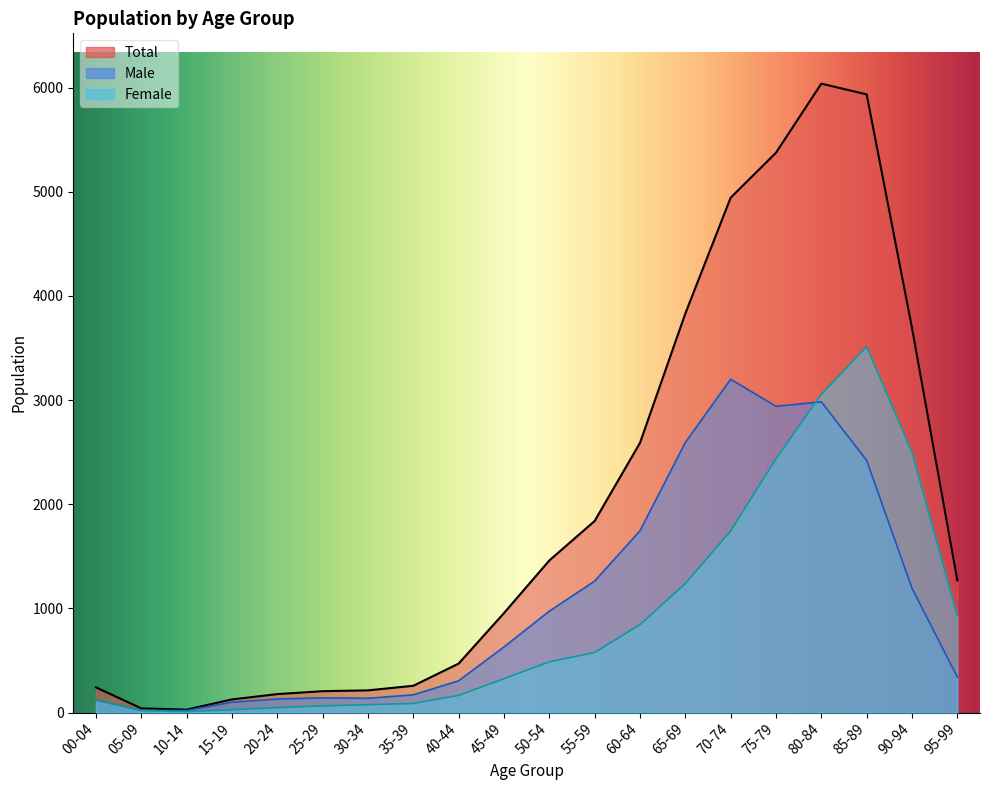

True or false: 75-79 has a value of 1423 at 00-04.

False